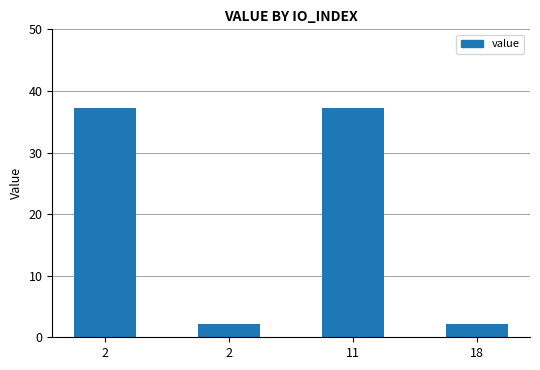

Reading right to left, extract all data points from this chart.

18=2.1	11=37.3	2=2.1	2=37.3